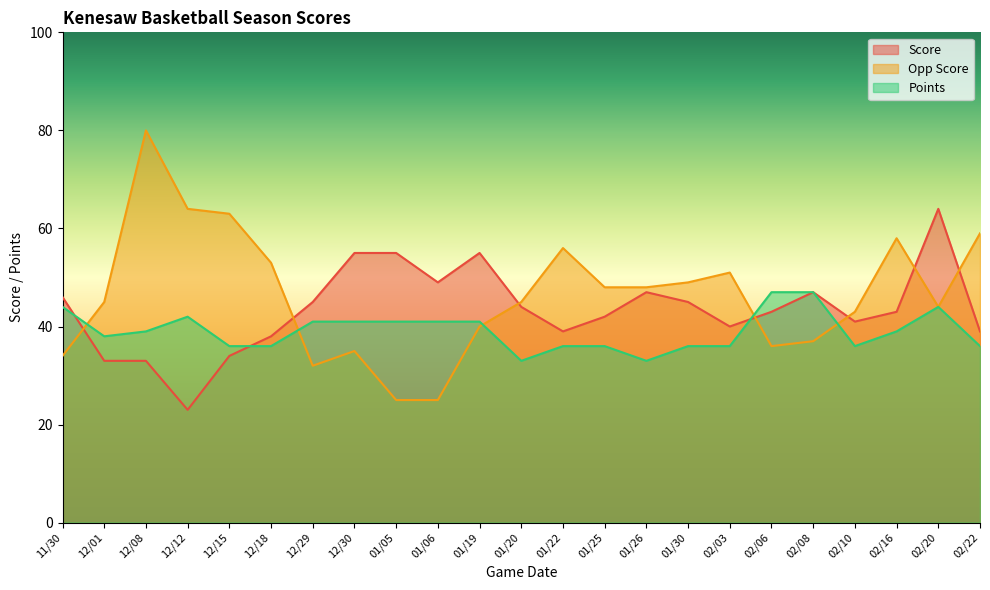

At which category does Points reach its first local valley?

12/01